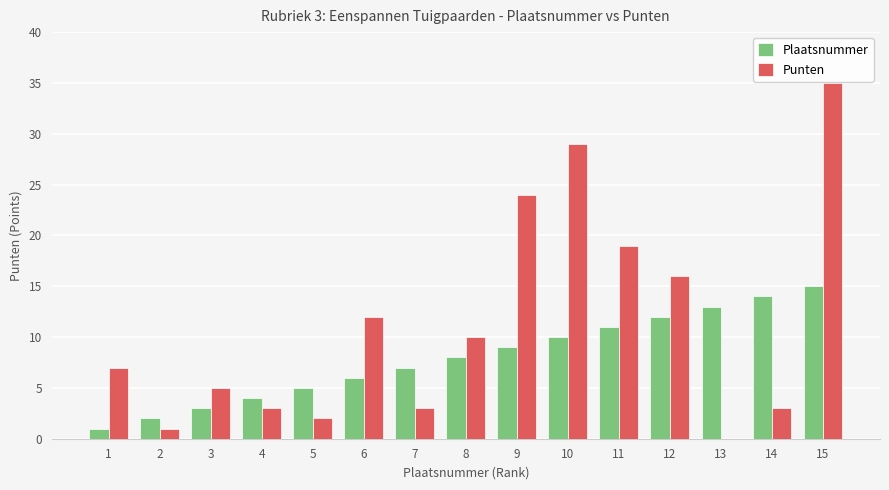

What is the maximum value for Plaatsnummer?

15